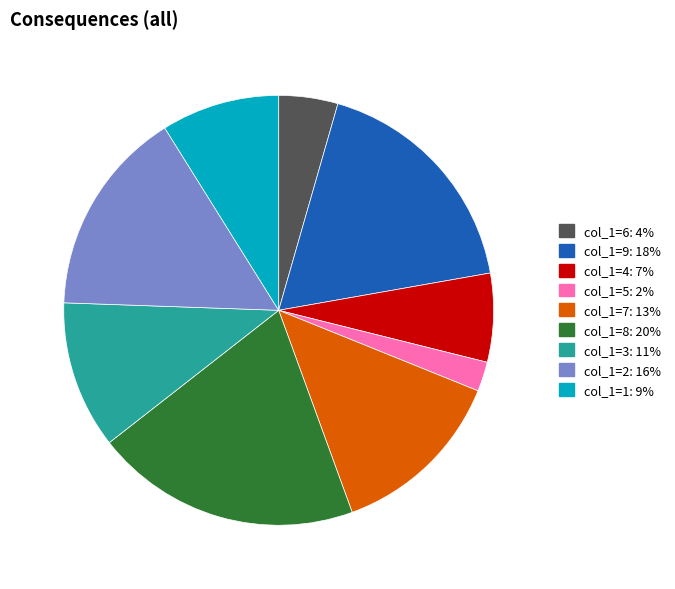

Between col_1=8: 20% and col_1=9: 18%, which is larger?

col_1=8: 20%